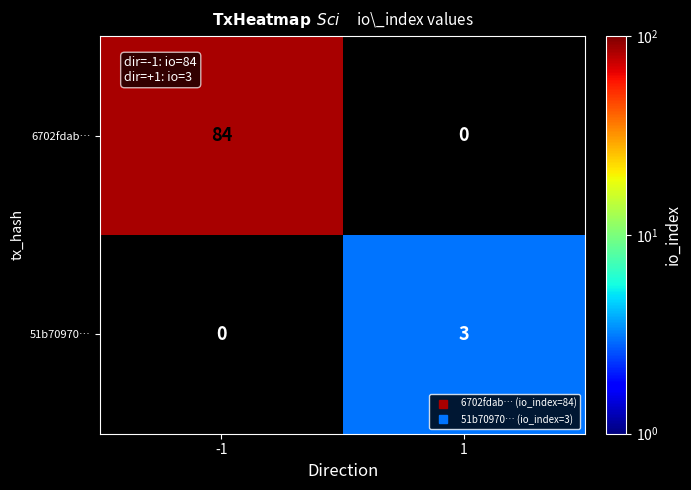

What is the maximum value shown in the chart?

84